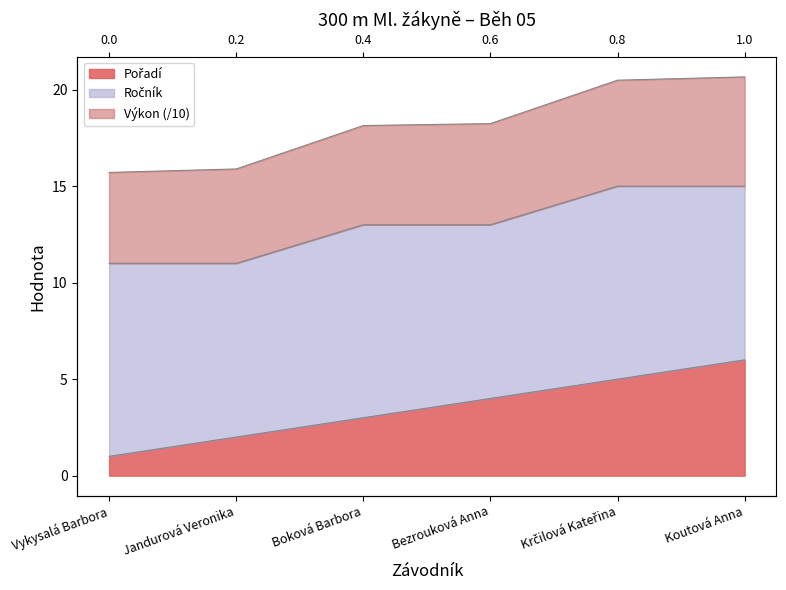

What is the maximum value shown in the chart?

20.7